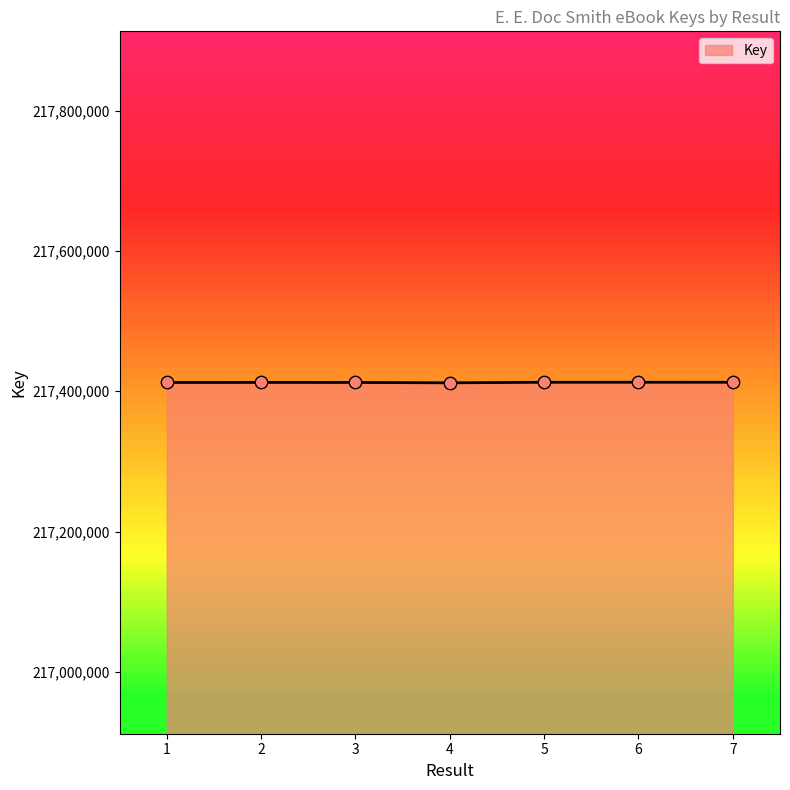

What is the ratio of the value at 6 to the value at 5?

1.0